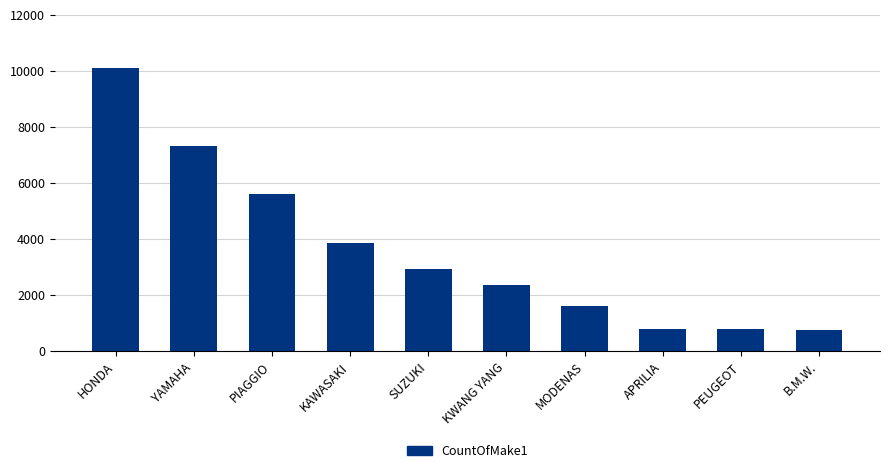

What is the smallest value displayed?

773